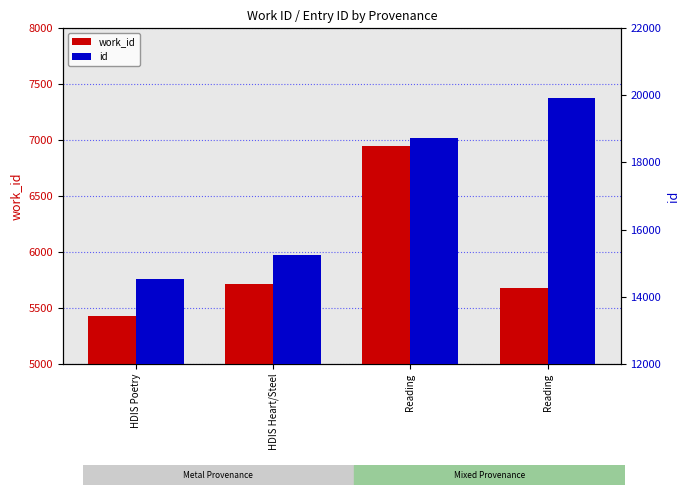

Reading left to right, extract all data points from this chart.

work_id: HDIS Poetry=5423	HDIS Heart/Steel=5717	Reading=6947	Reading=5681
id: HDIS Poetry=14531	HDIS Heart/Steel=15246	Reading=18717	Reading=19915